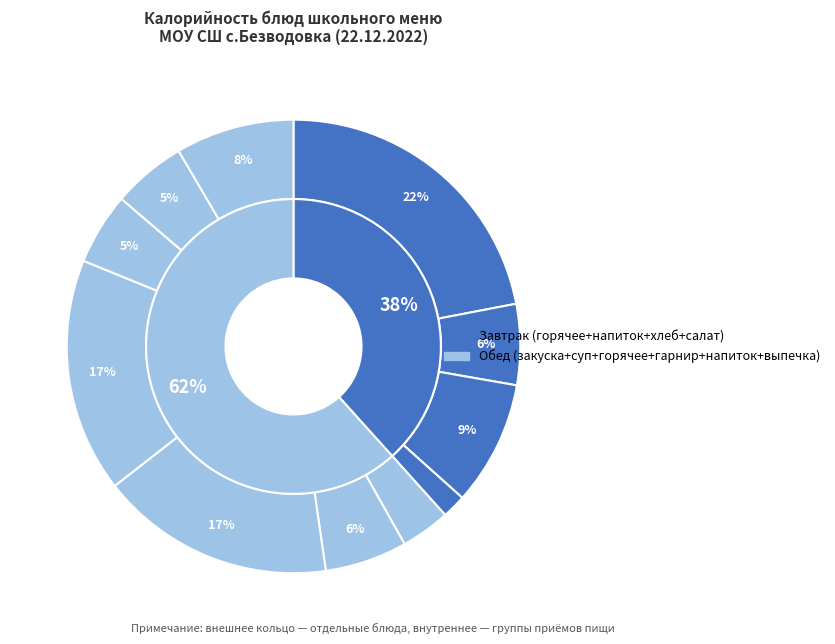

Does Биточки Детские account for over 50% of the chart?

No